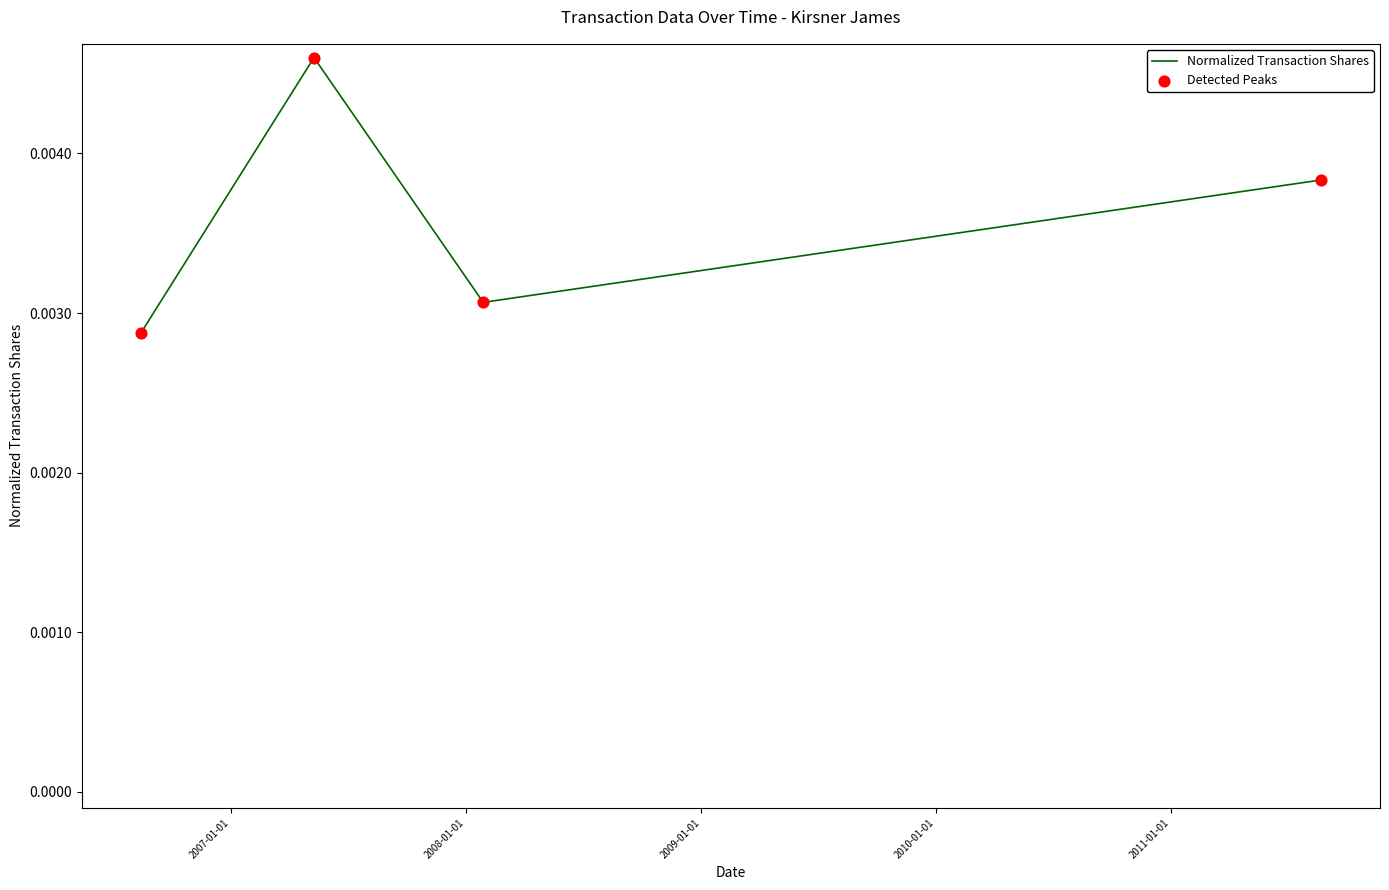

How many interior local valleys (lower than both neighbors) does the data have?

1